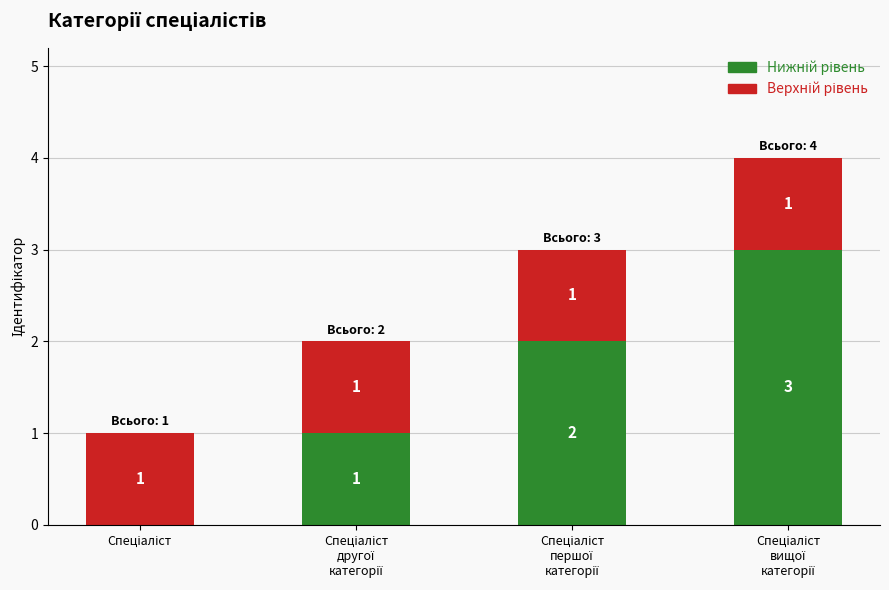

Which series has the largest range (max minus min)?

Нижній рівень